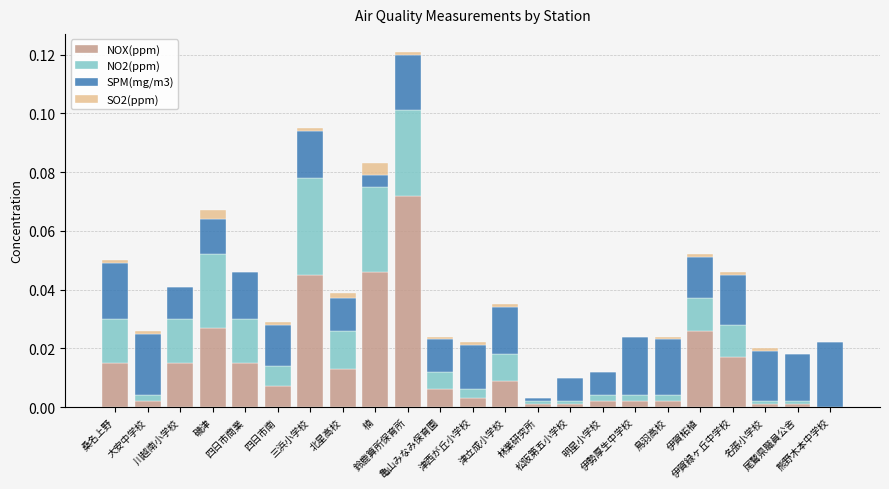

Are the bars horizontal?

No